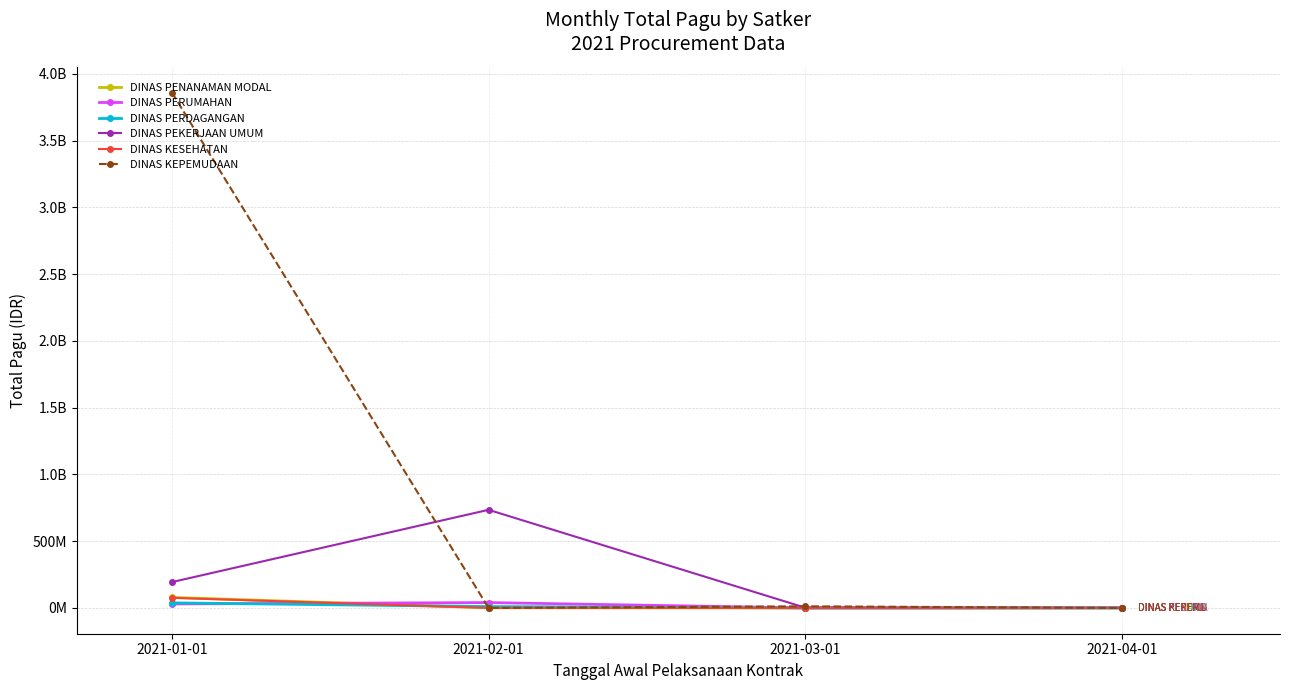

What are all the series names shown in the legend?

DINAS PENANAMAN MODAL, DINAS PERUMAHAN, DINAS PERDAGANGAN, DINAS PEKERJAAN UMUM, DINAS KESEHATAN, DINAS KEPEMUDAAN